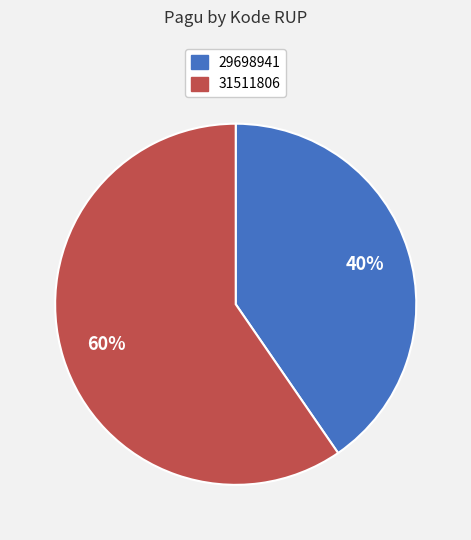

What is the largest slice in the pie chart?

31511806